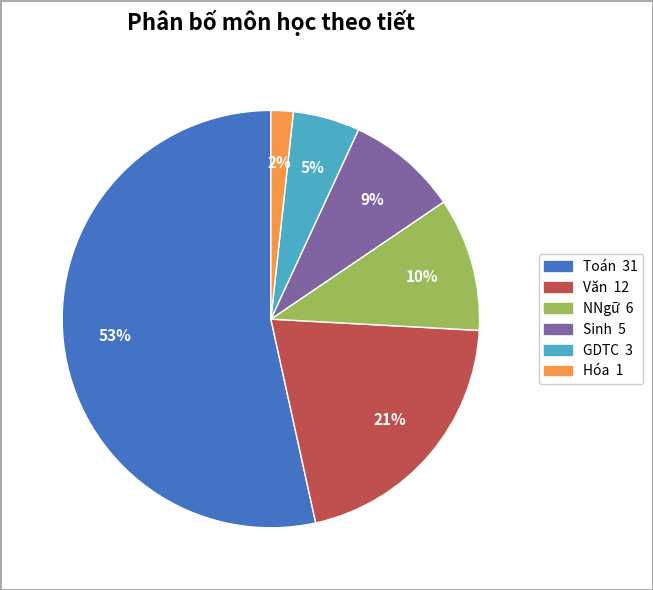

The Toán slice represents 53% of the pie. True or false?

True